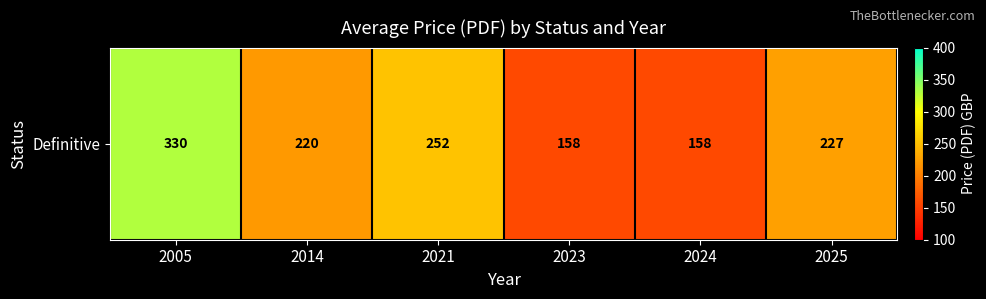

Where is the data nearest to the value 244?

2021